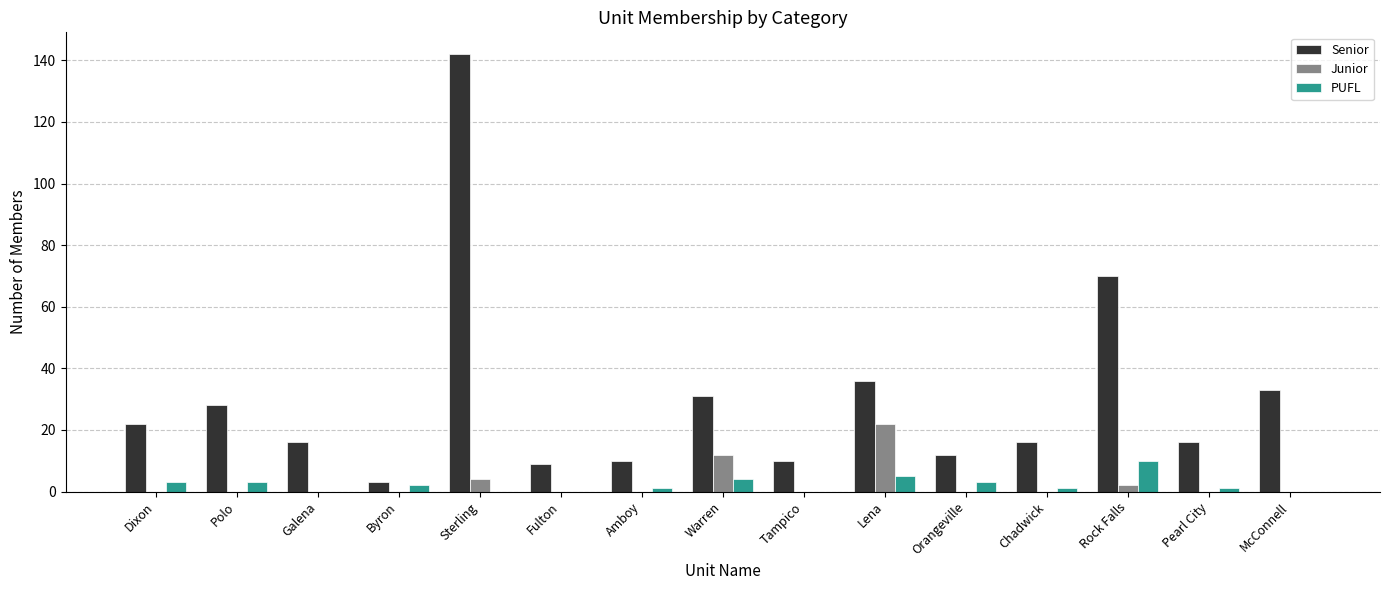

Which series has the largest total across all categories?

Senior